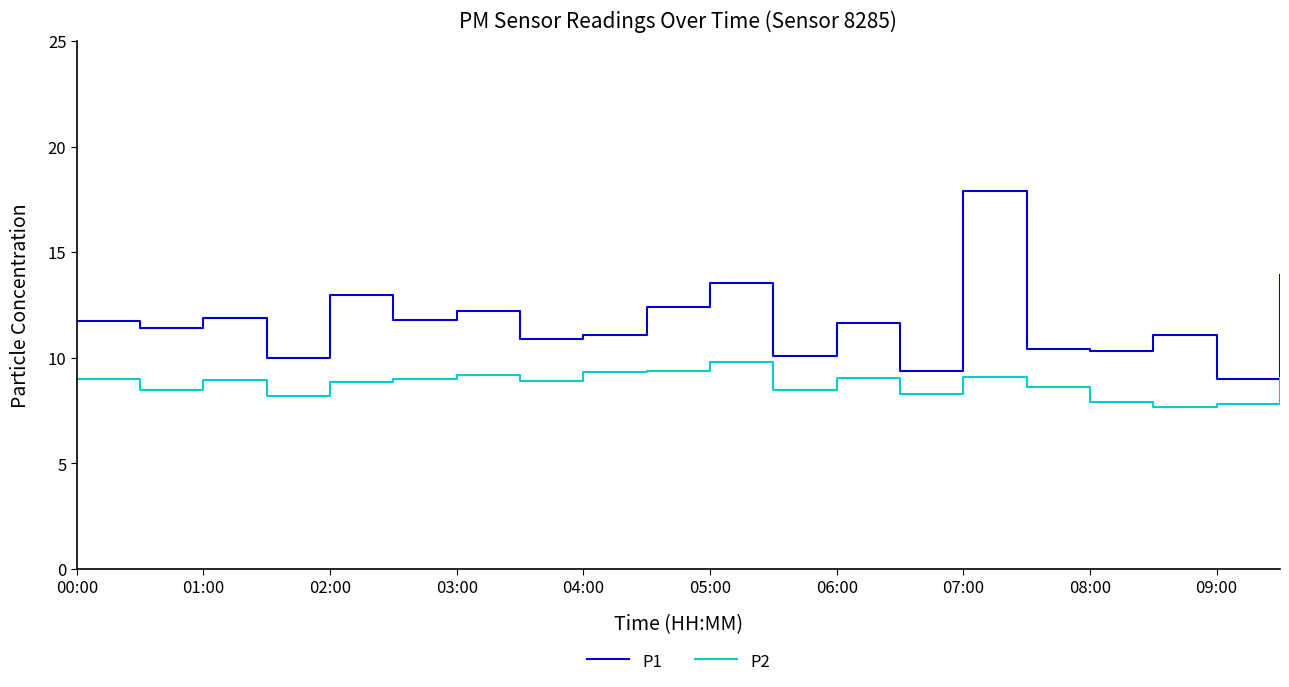

Rank the series by their maximum value, from highest to lowest.

P1, P2